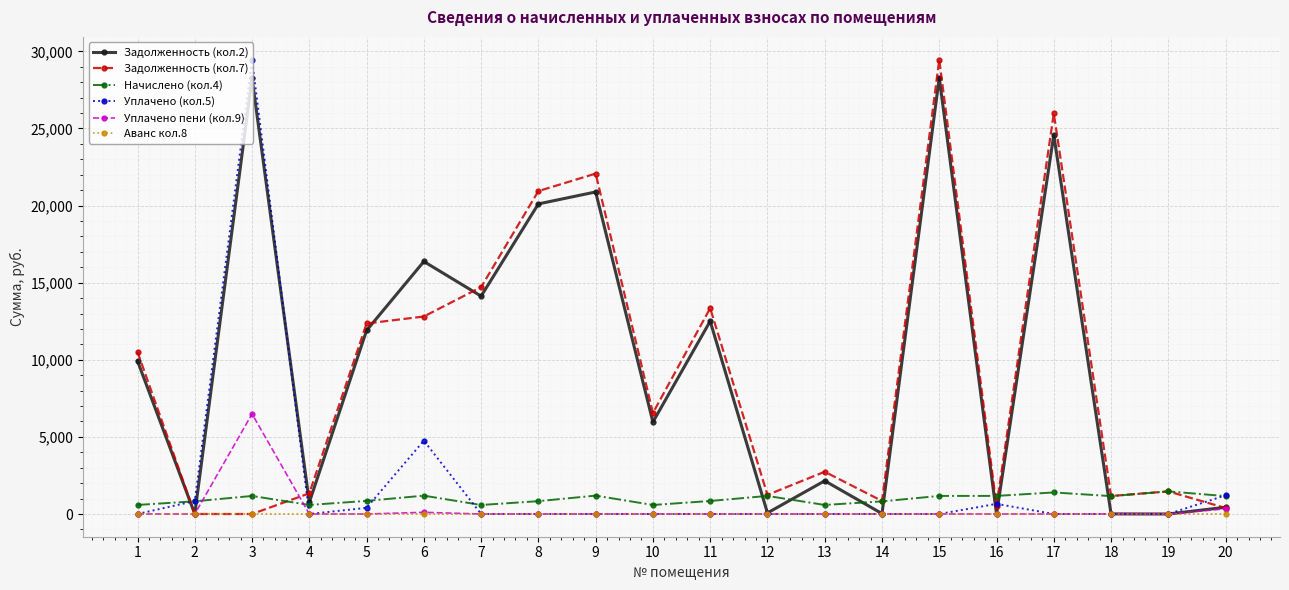

True or false: Начислено (кол.4) has more than 2 points higher than both neighbors.

True